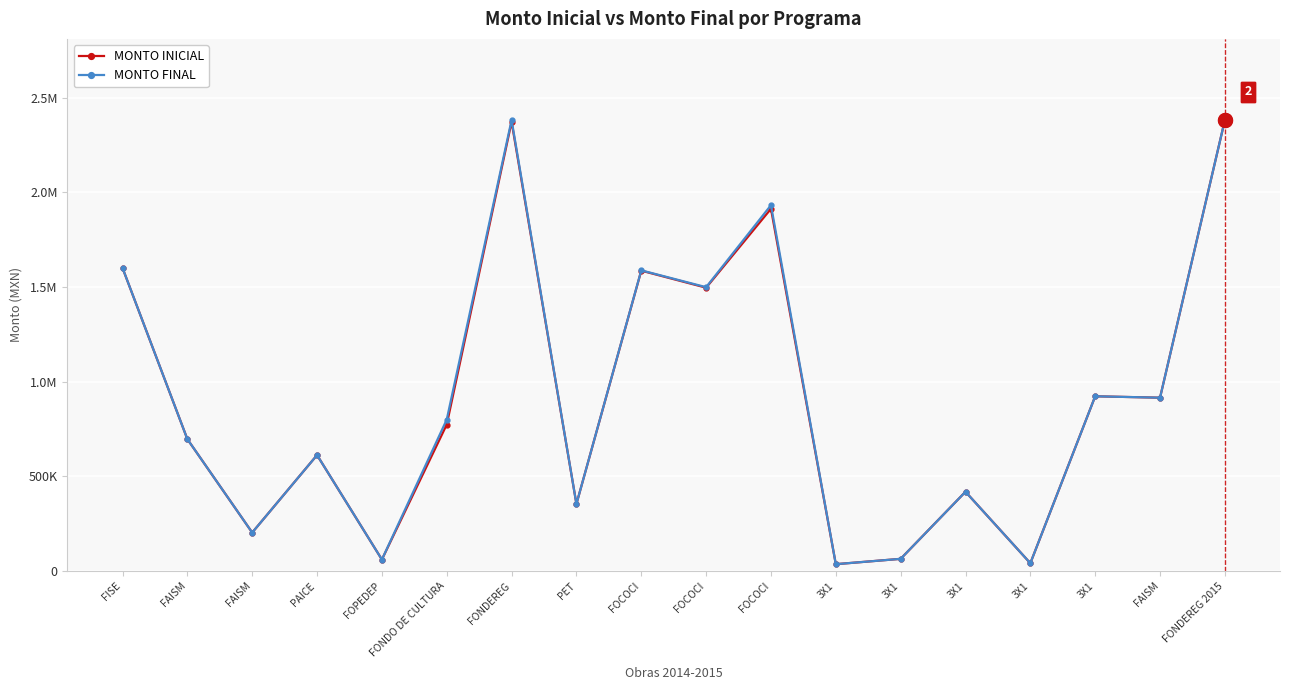

At which category is the sum across all series the highest?

FONDEREG 2015